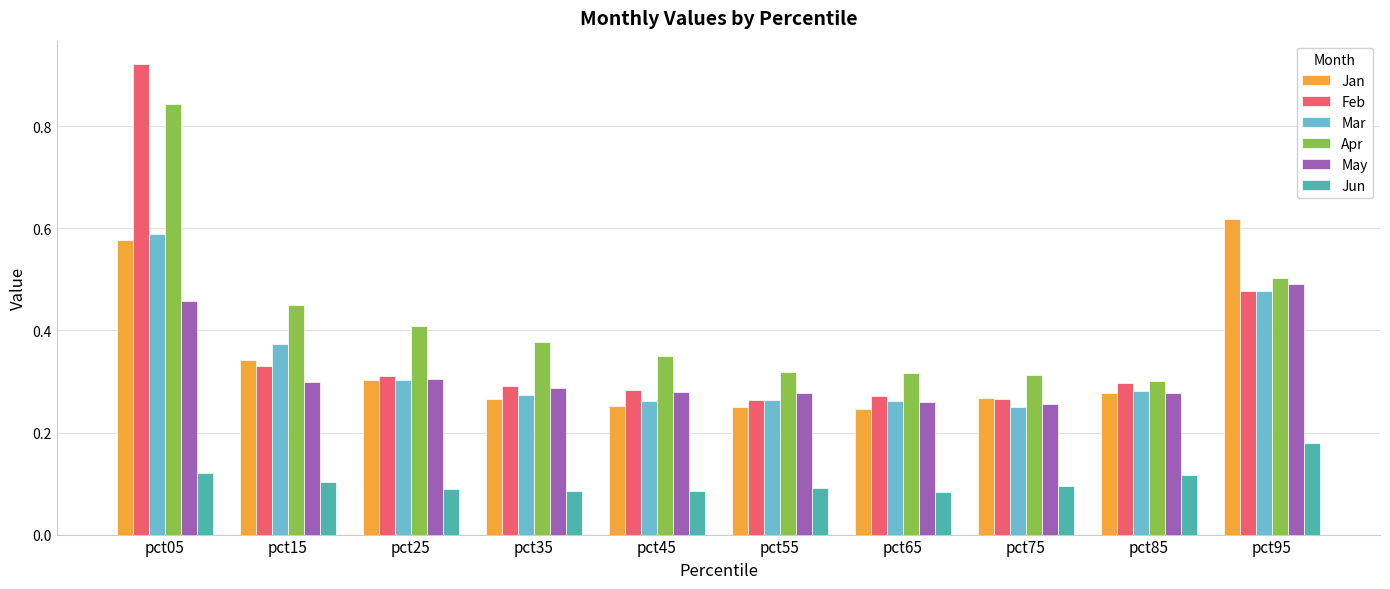

What is the difference between the maximum and second lowest values in the Feb series?

0.7